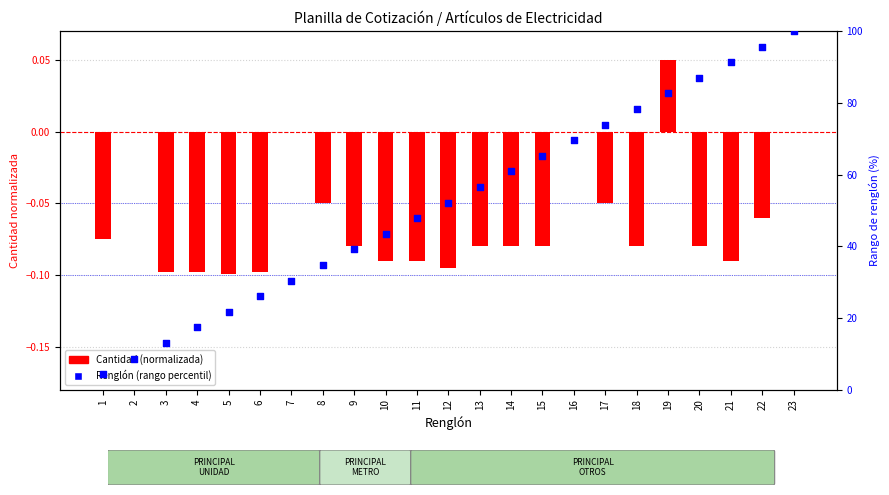

At which category is the sum across all series the highest?

23